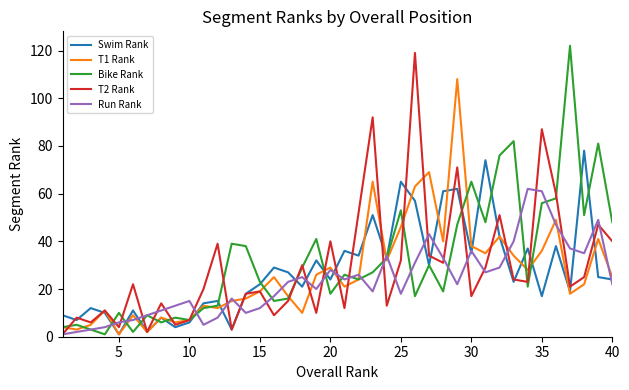

What is the maximum value shown in the chart?

122